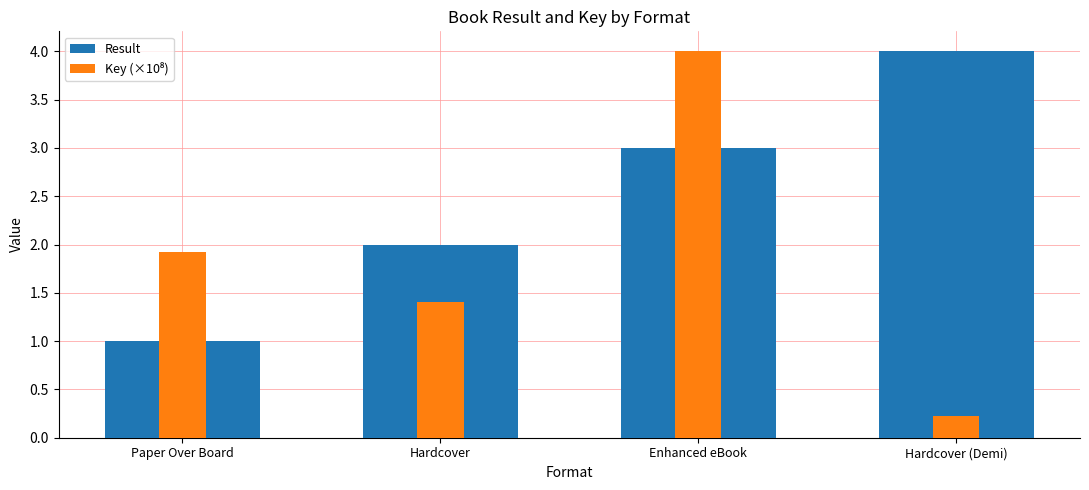

How many data points does each series have?

4